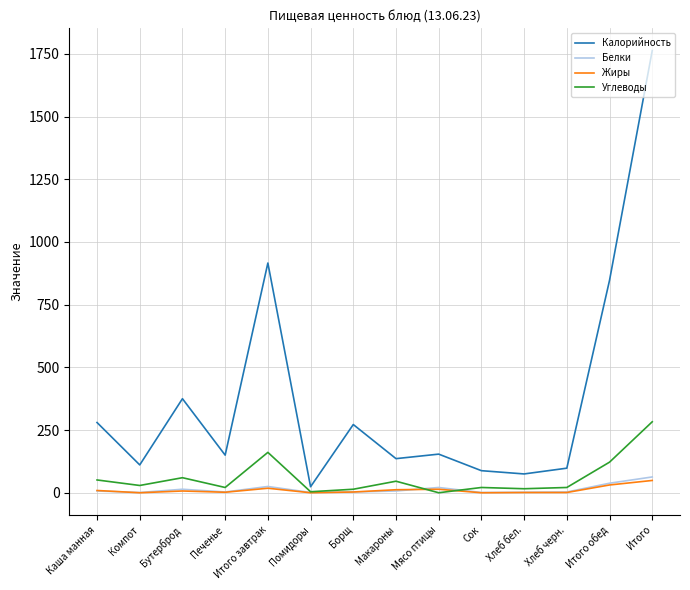

The value of Калорийность at Итого завтрак is 431. True or false?

False